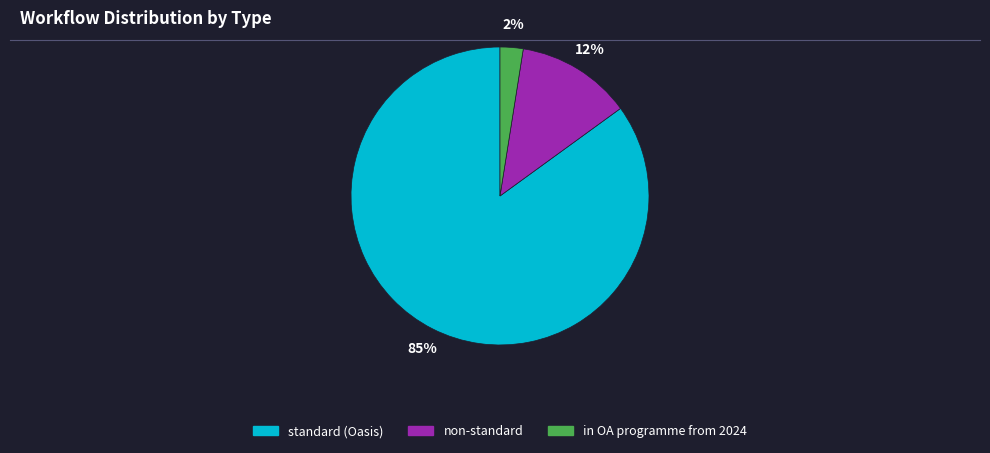

Which has a higher value, standard (Oasis) or in OA programme from 2024?

standard (Oasis)